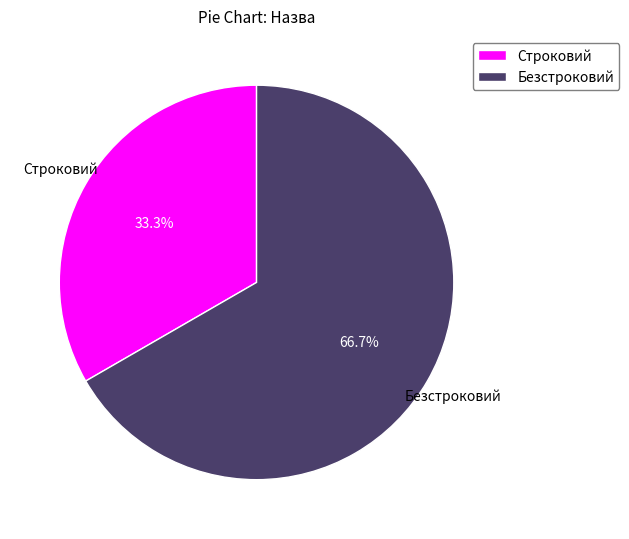

To the nearest percent, what is the difference between the largest and smallest slice percentages?

33%